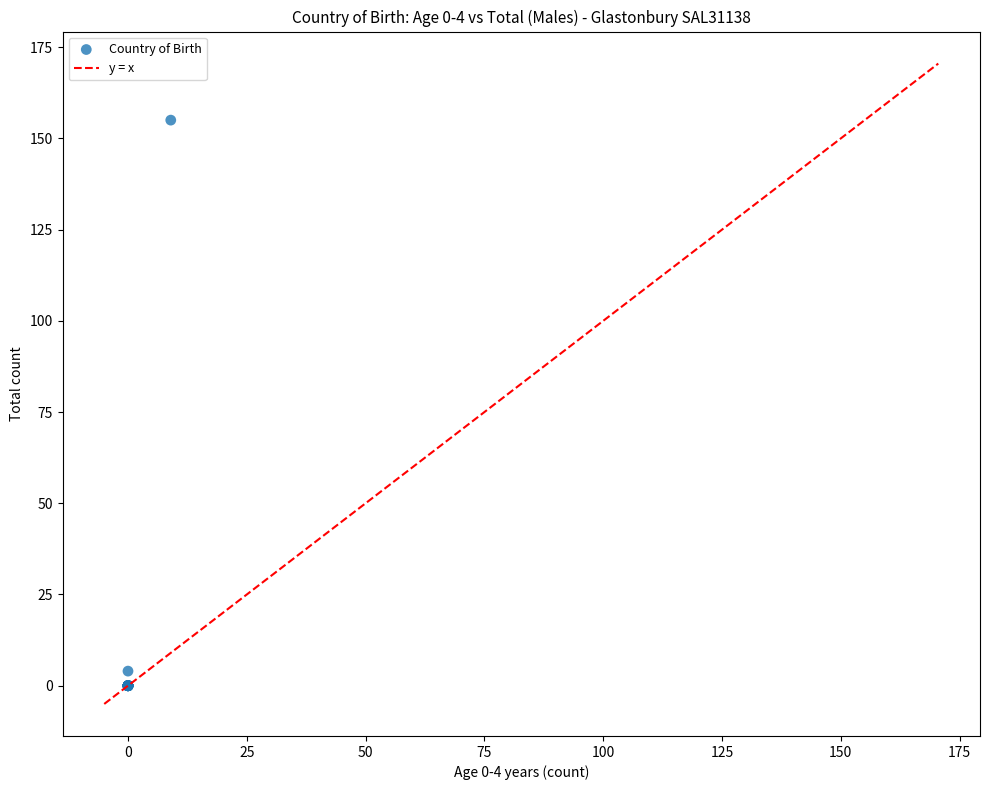

What Y value in the scatter plot is closest to 77?

4